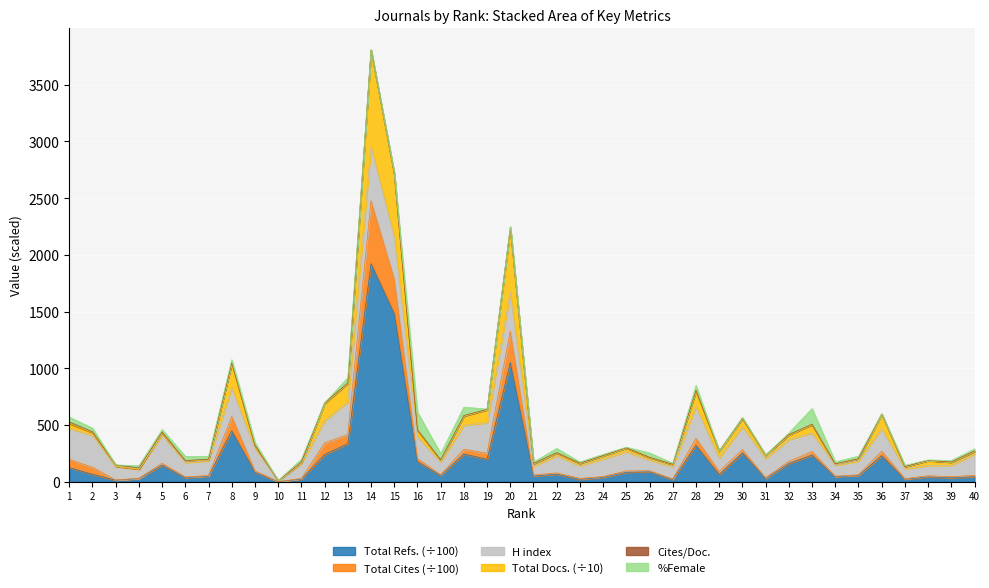

How many values in the Total Docs. (3years) series are below 266?

20